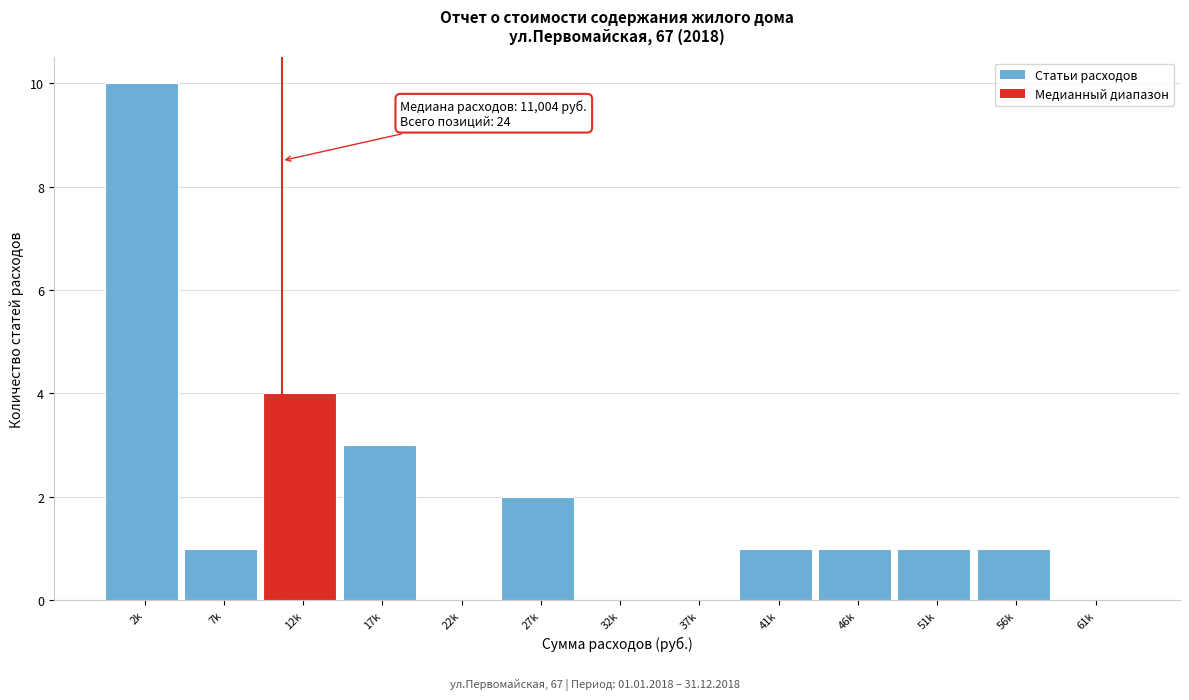

Reading right to left, transcribe all the data shown in this chart.

61k=0	56k=1	51k=1	46k=1	41k=1	37k=0	32k=0	27k=2	22k=0	17k=3	12k=4	7k=1	2k=10